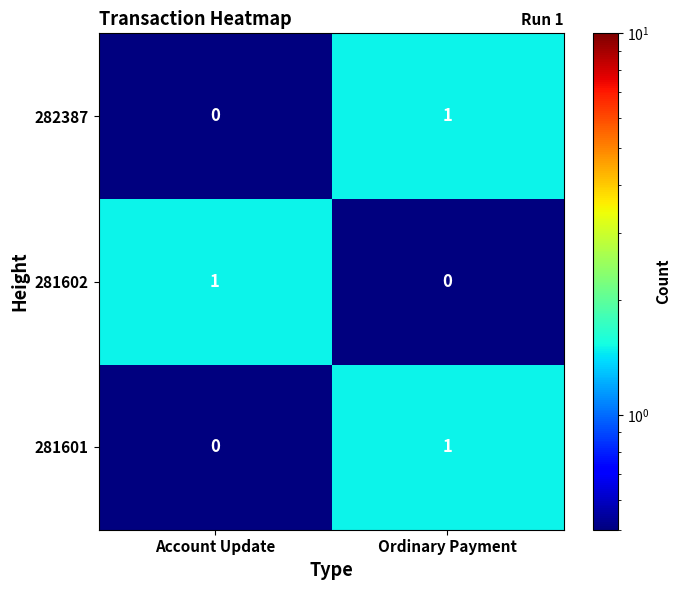

The 281601 series shows 0 at Account Update. True or false?

True